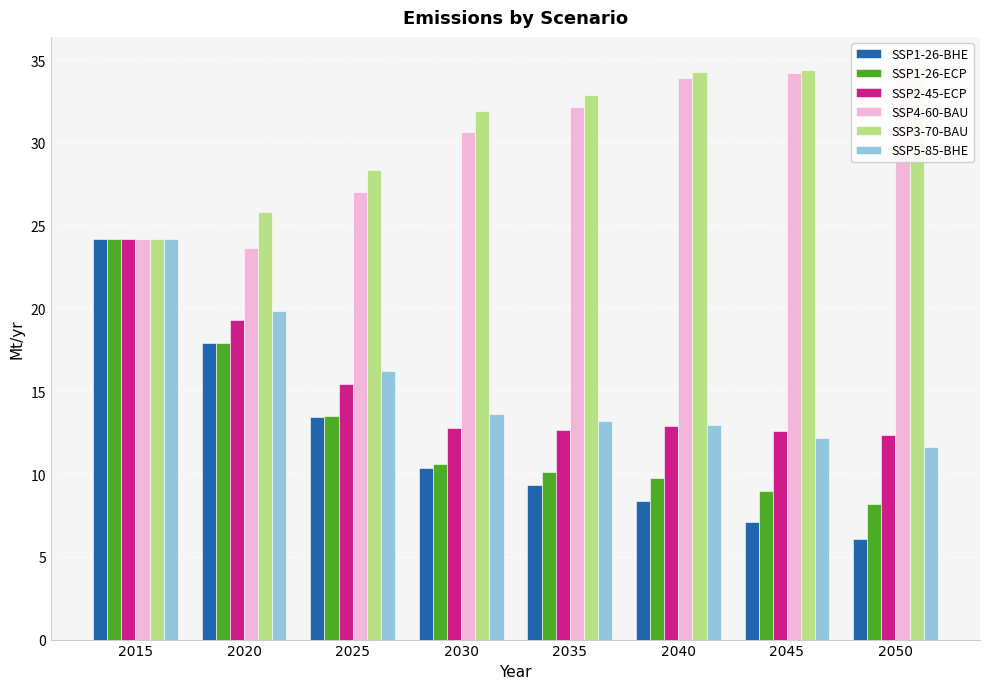

Which series has the largest range (max minus min)?

SSP1-26-BHE